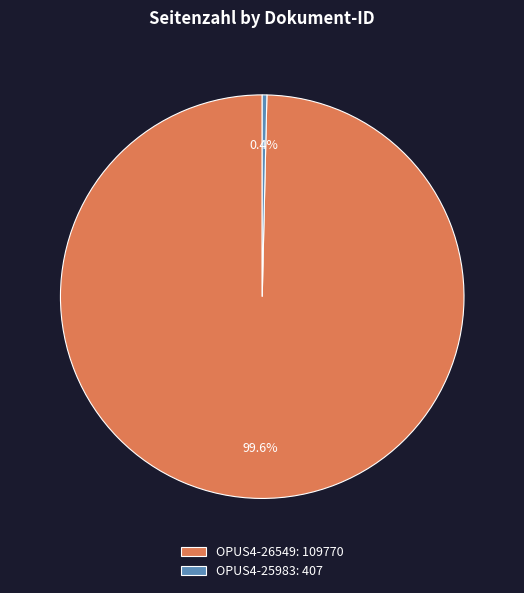

Which slice represents more than half of the pie?

OPUS4-26549